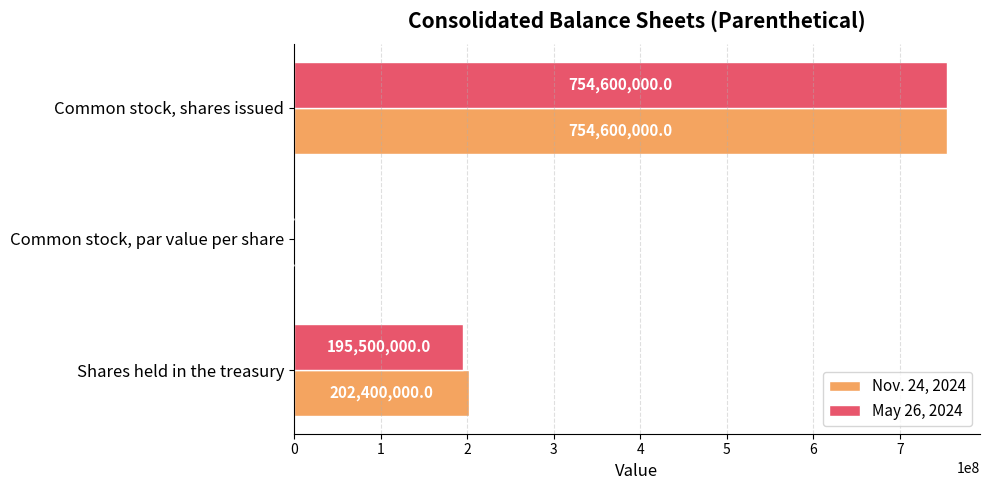

At which label is Nov. 24, 2024 closest to 377300000?

Shares held in the treasury